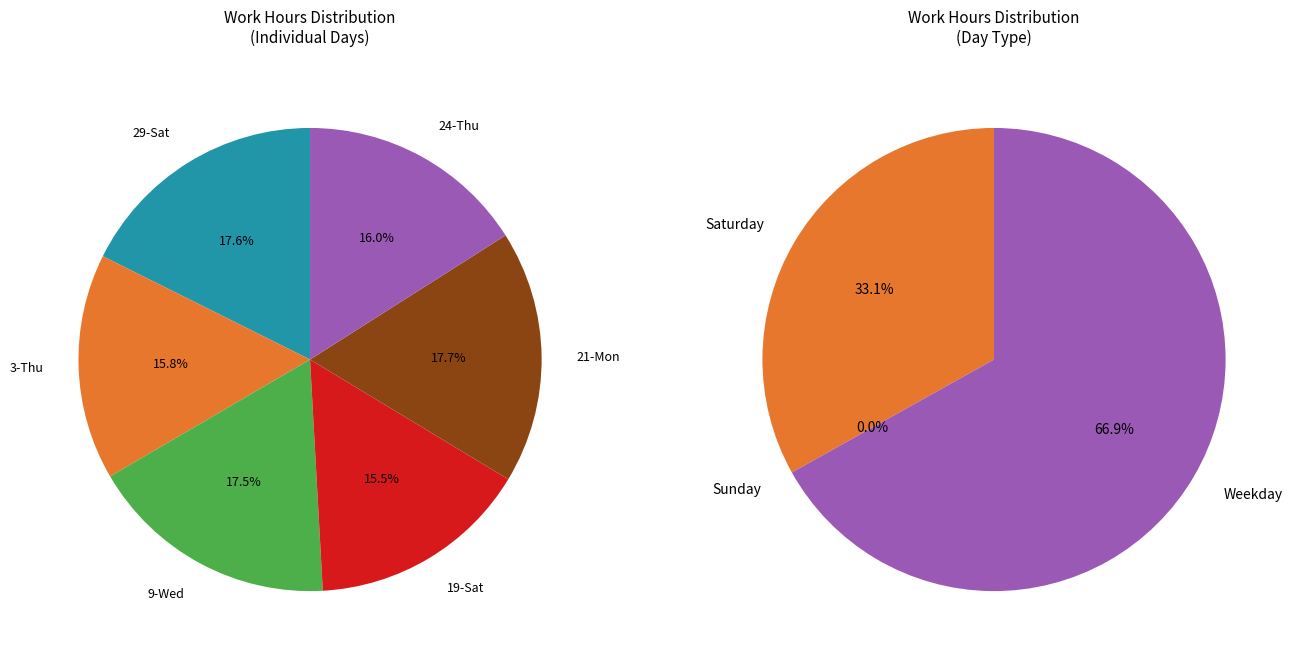

To the nearest percent, what is the combined percentage of 20-Sun and 9-Wed?

17%